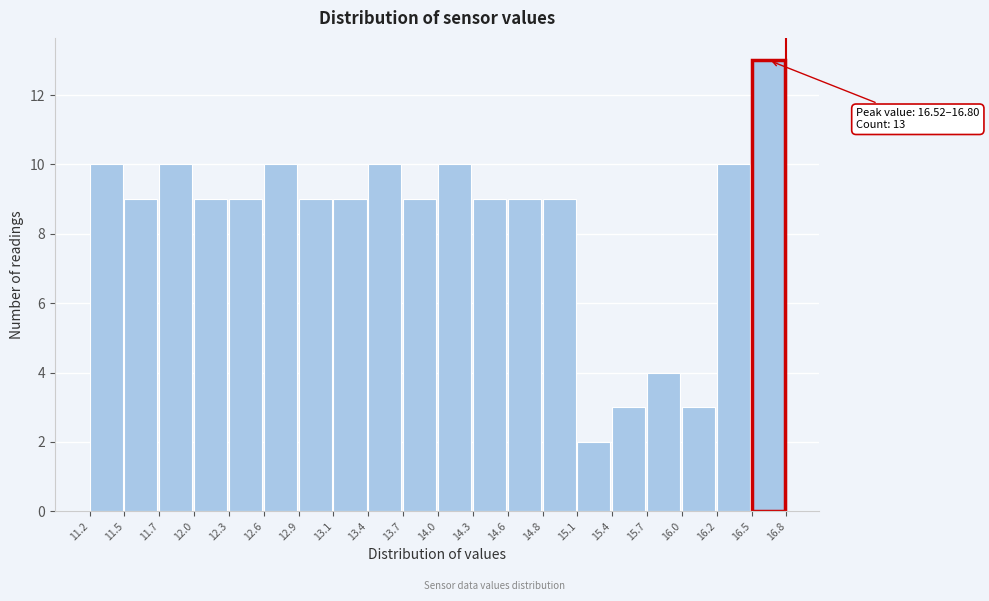

Over which range of the x-axis is the bar tallest?

16.5 to 16.8